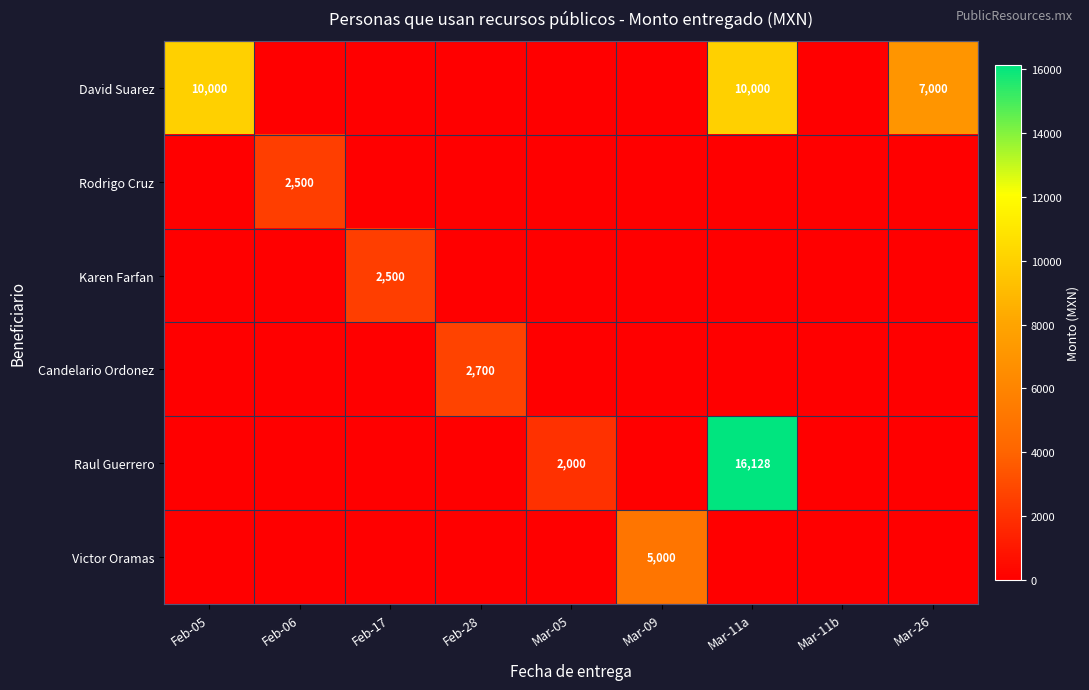

True or false: Karen Farfan has a value of 1292 at Mar-26.

False